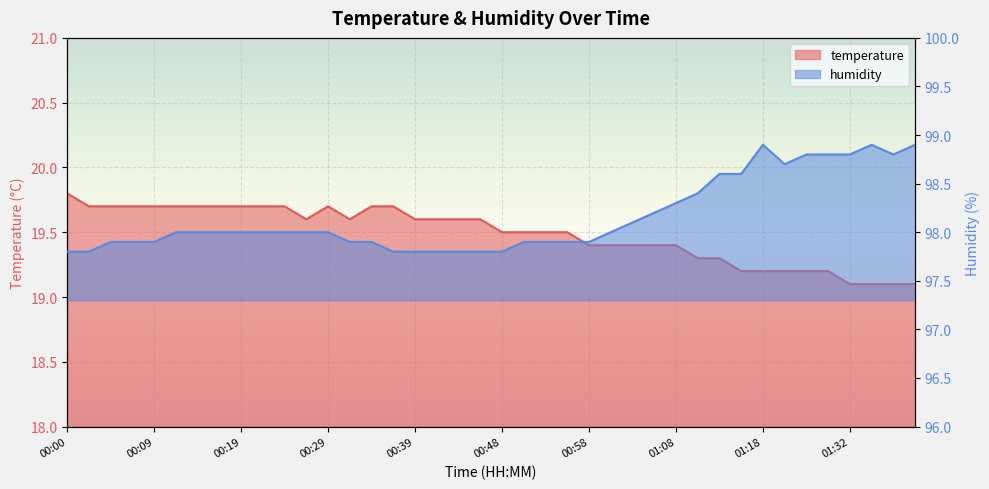

Where is the first local maximum for humidity?

01:18